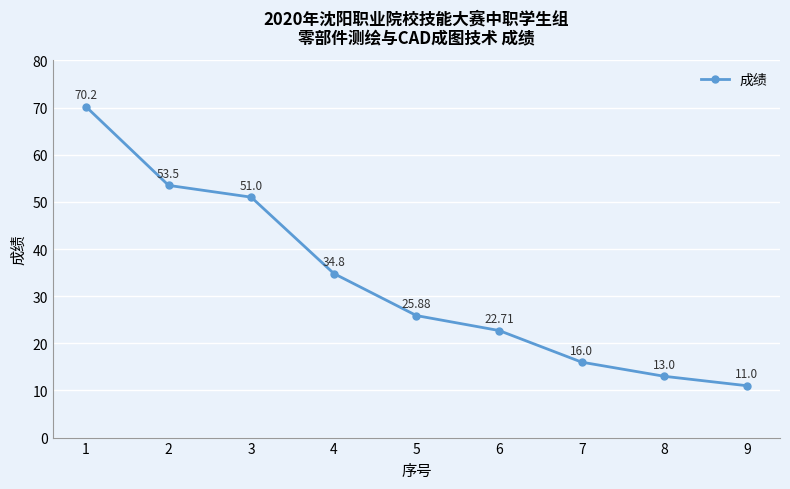

Which has a higher value, 3 or 1?

1